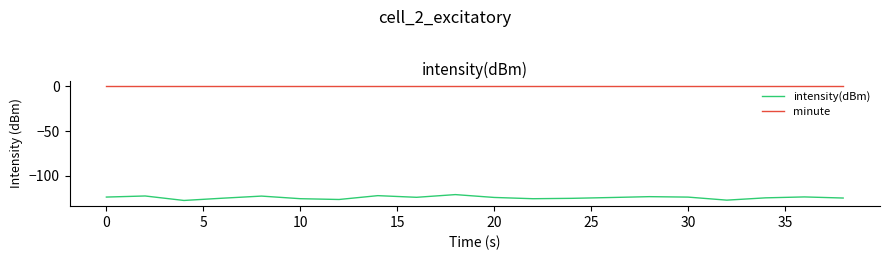

What is the highest value of the intensity(dBm) series?

-121.4